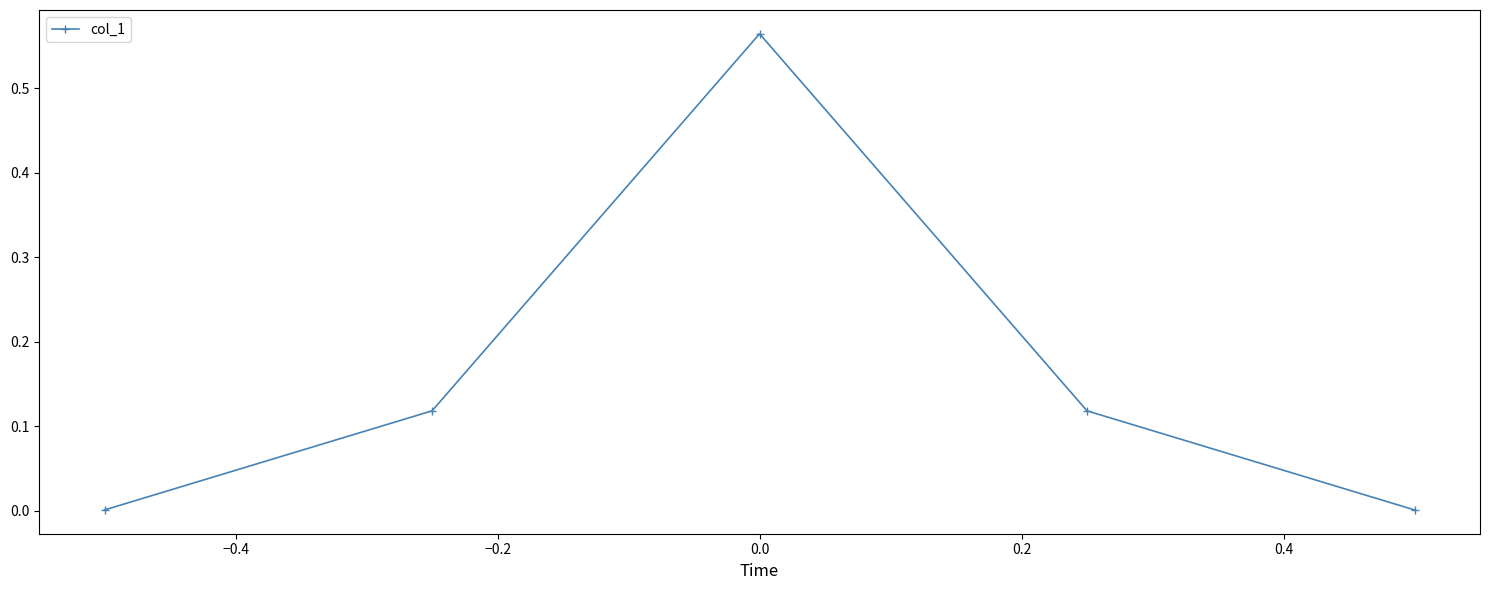

True or false: there are more than 2 points higher than both neighbors.

False